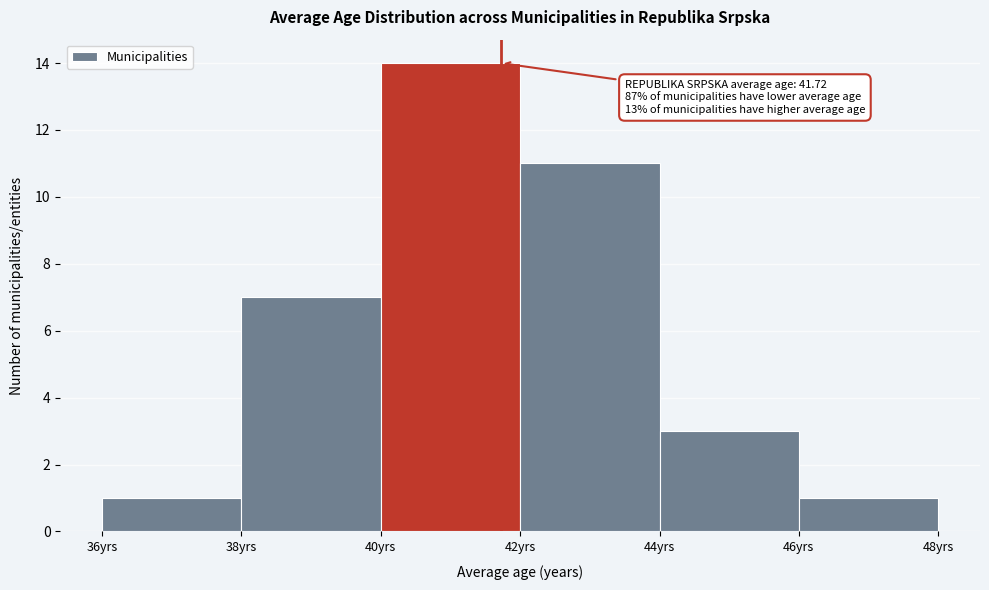

Over which range of the x-axis is the bar tallest?

40 to 42